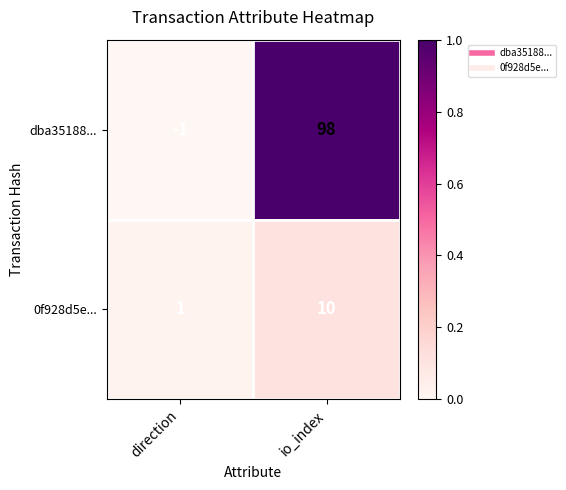

Which series has the widest spread of values?

dba35188...